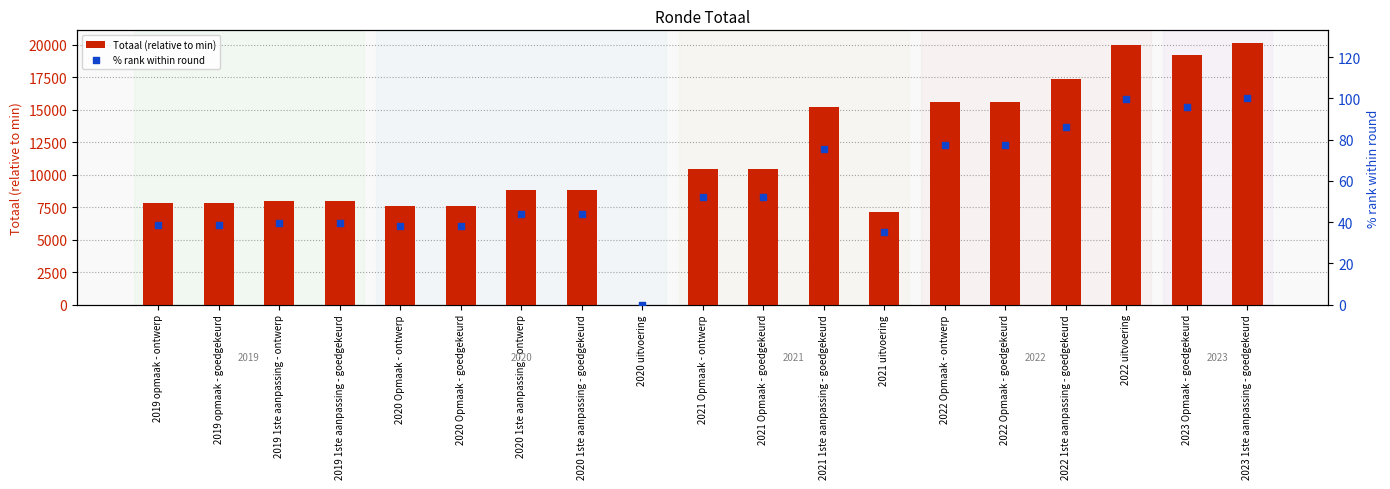

Which series contains the lowest Y value?

Totaal (relative to min)